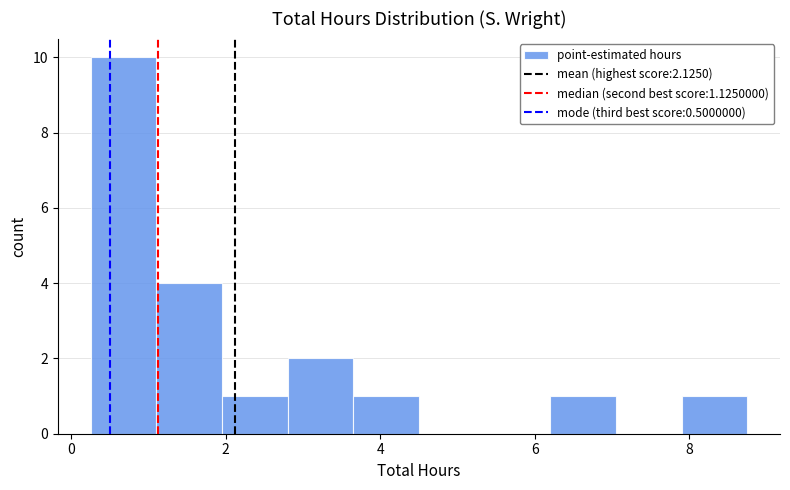

How tall is the bar that spans 0.25 to 1.10 on the x-axis? Neither the bar edges nor the heights are printed on the chart, so give them approximately, as read against the axes.

10